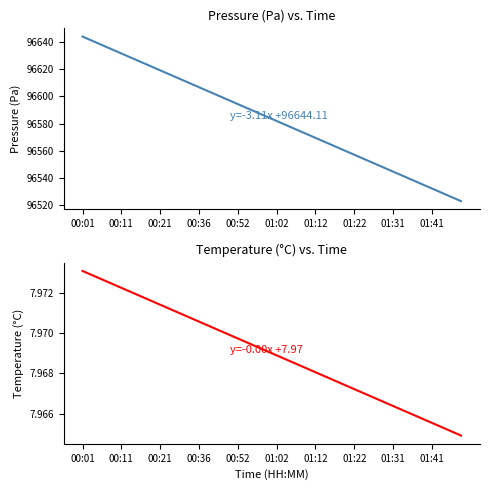

How many series are shown in this chart?

2